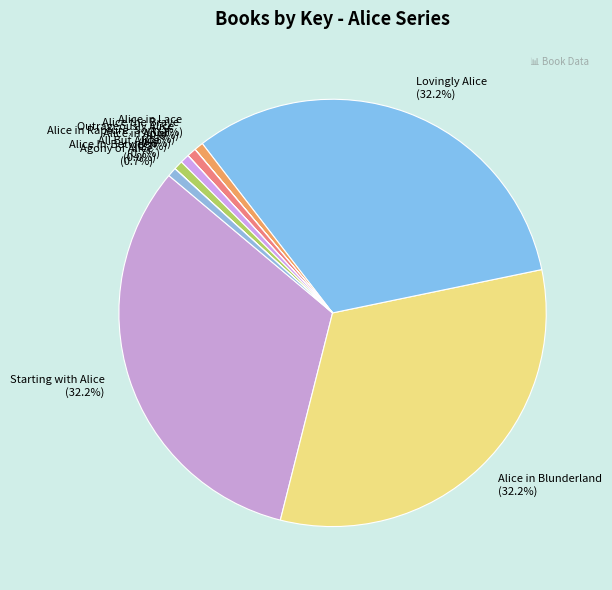

Approximately how many times larger is the value at Lovingly Alice (32.2%) compared to Outrageously Alice (0.7%)?

46.8